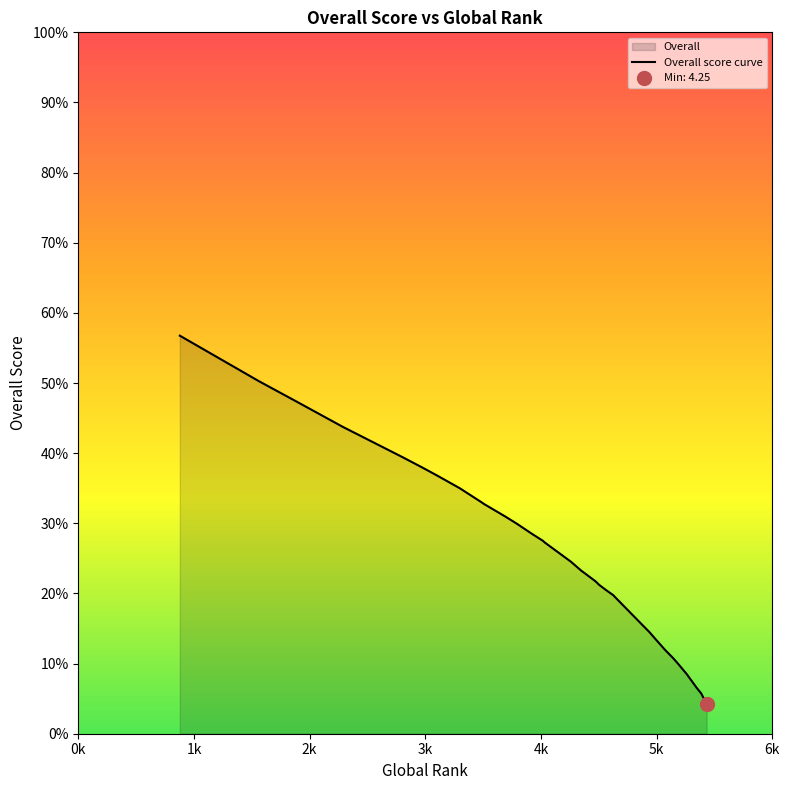

What is the smallest value displayed?

4.2